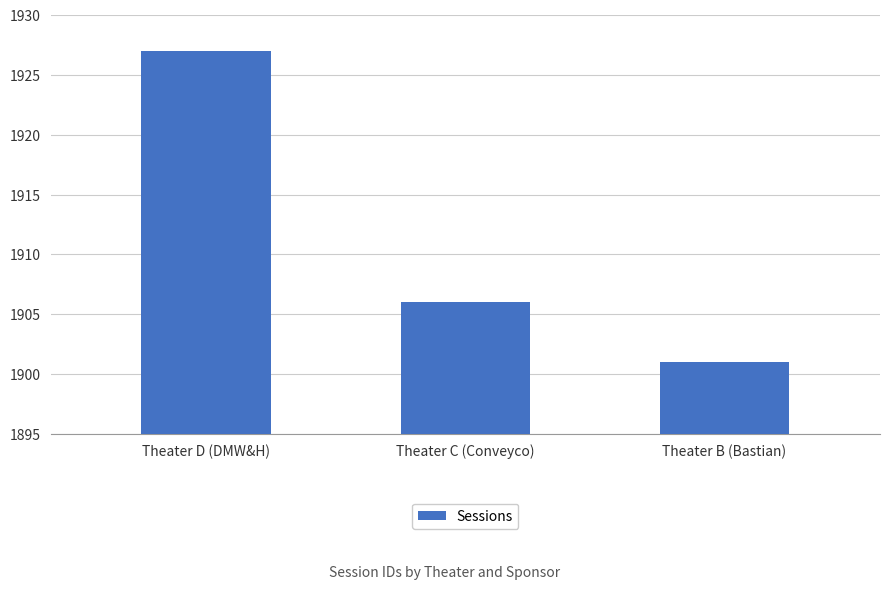

Reading left to right, transcribe all the data shown in this chart.

1927	1906	1901